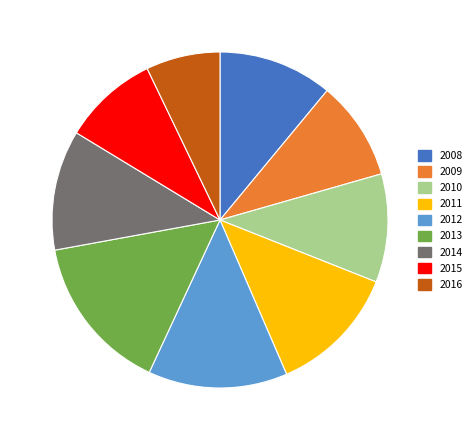

The 2011 slice represents 4% of the pie. True or false?

False